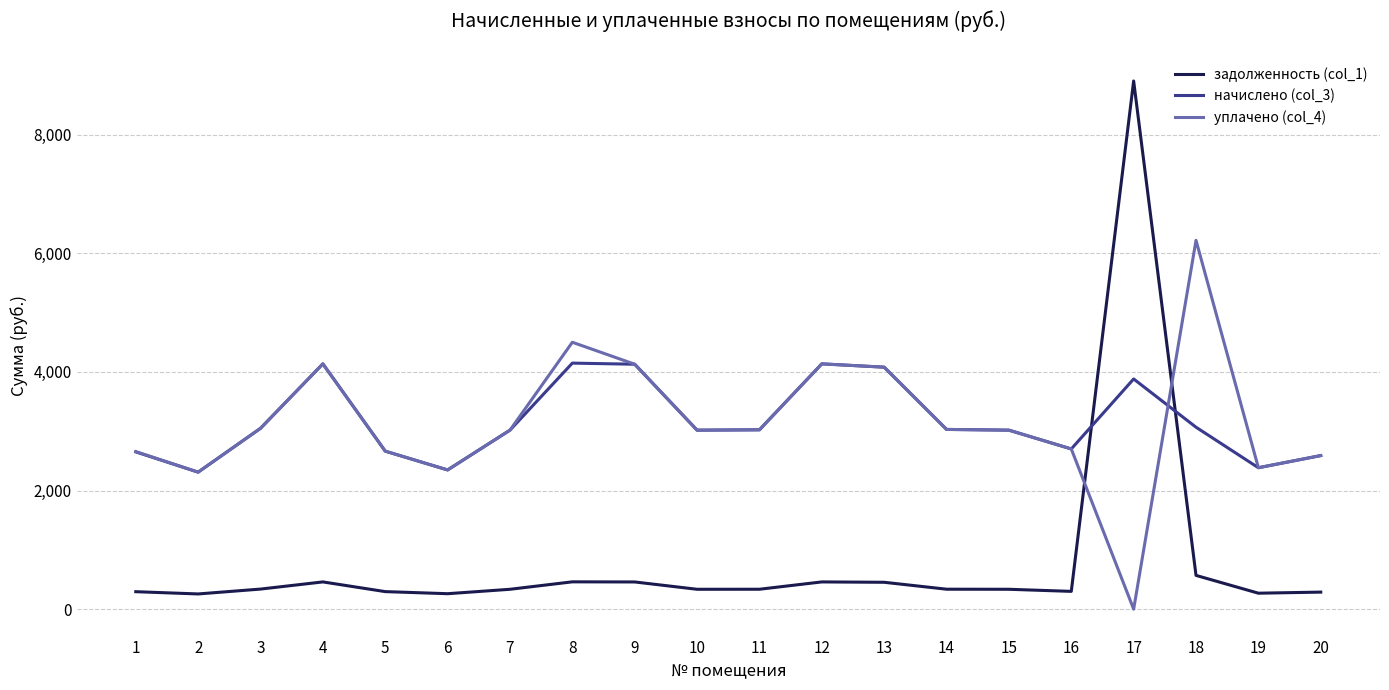

Which series has the widest spread of values?

задолженность (col_1)